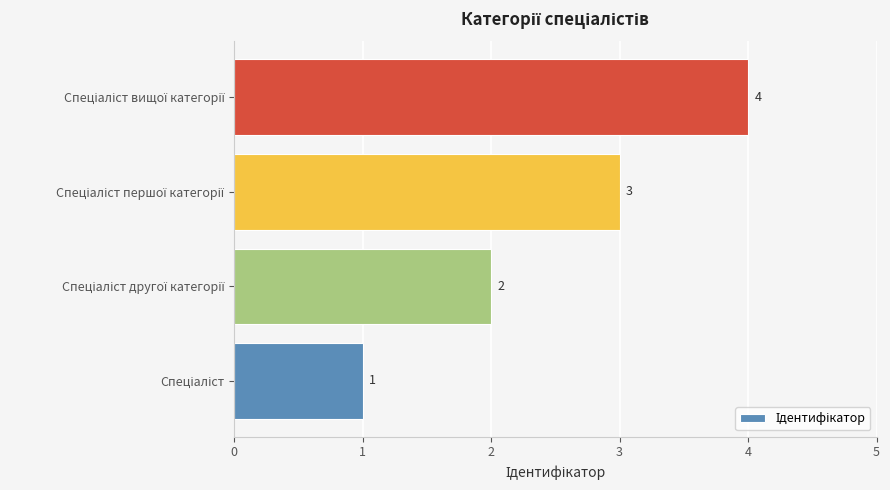

Count the values in the range 2 to 4.

3